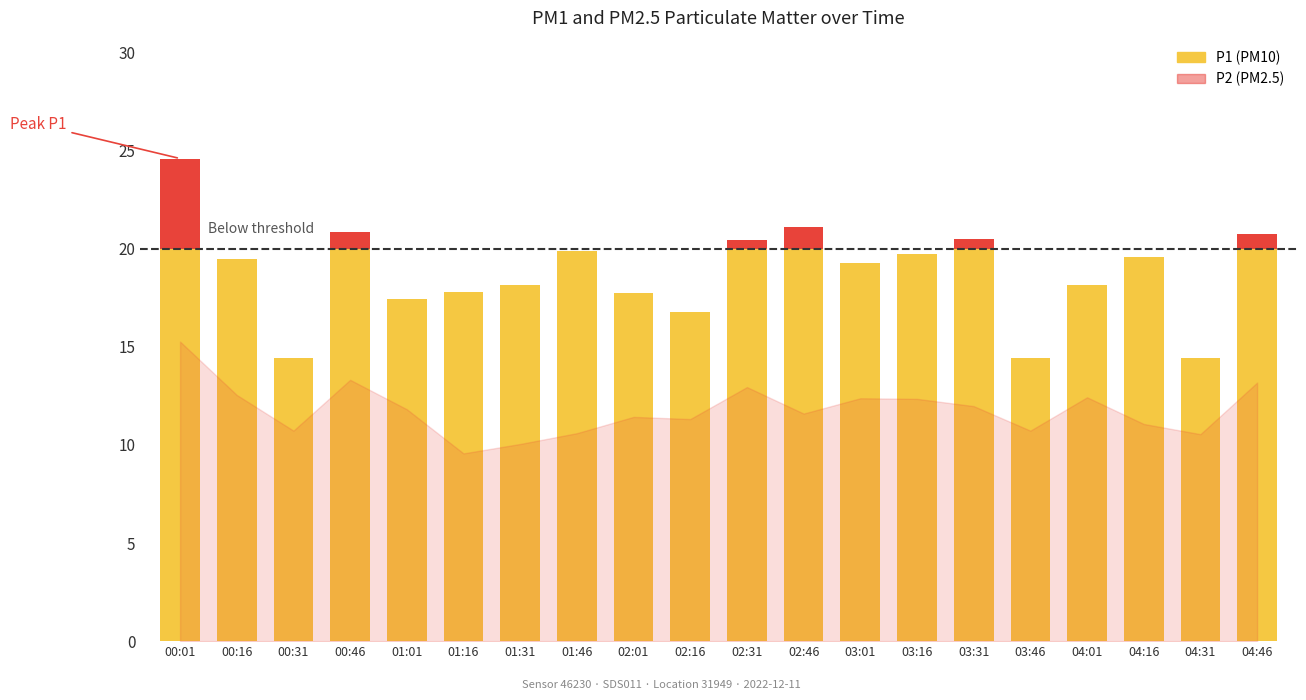

Which series has the widest spread of values?

P1